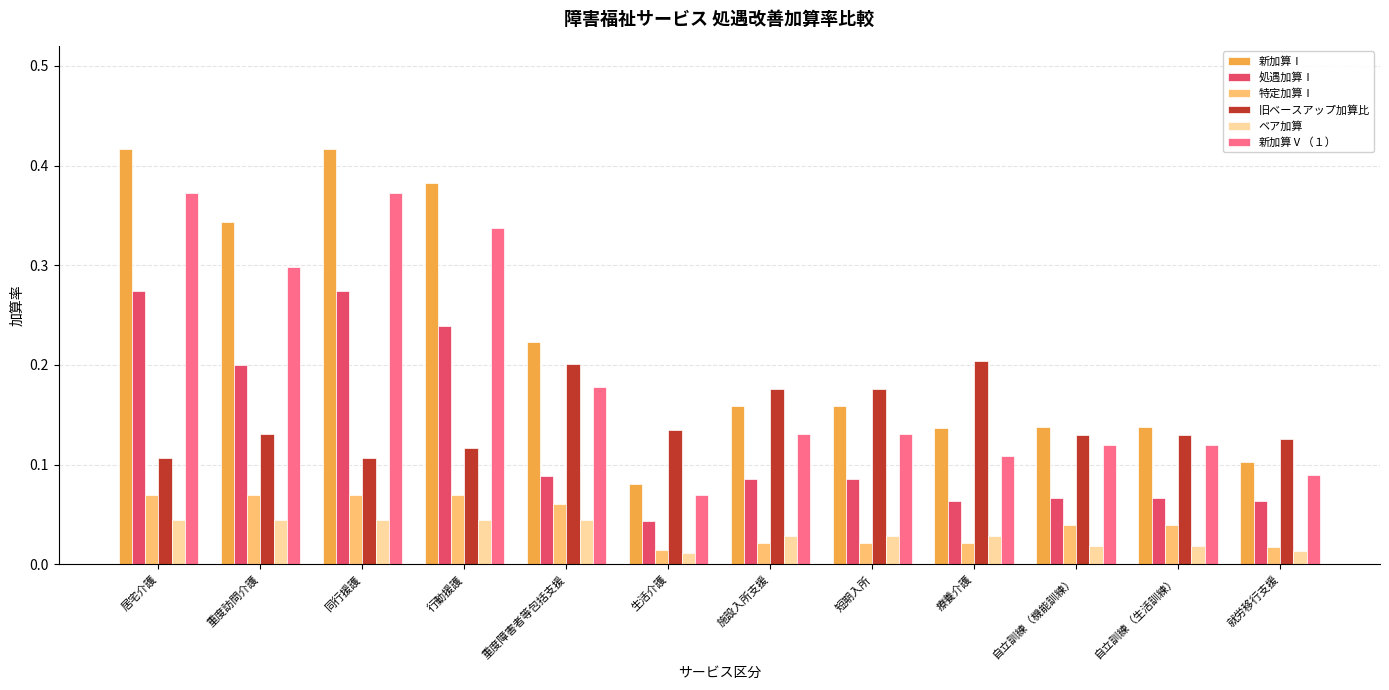

Which series changed the most between 生活介護 and 短期入所?

新加算Ⅰ